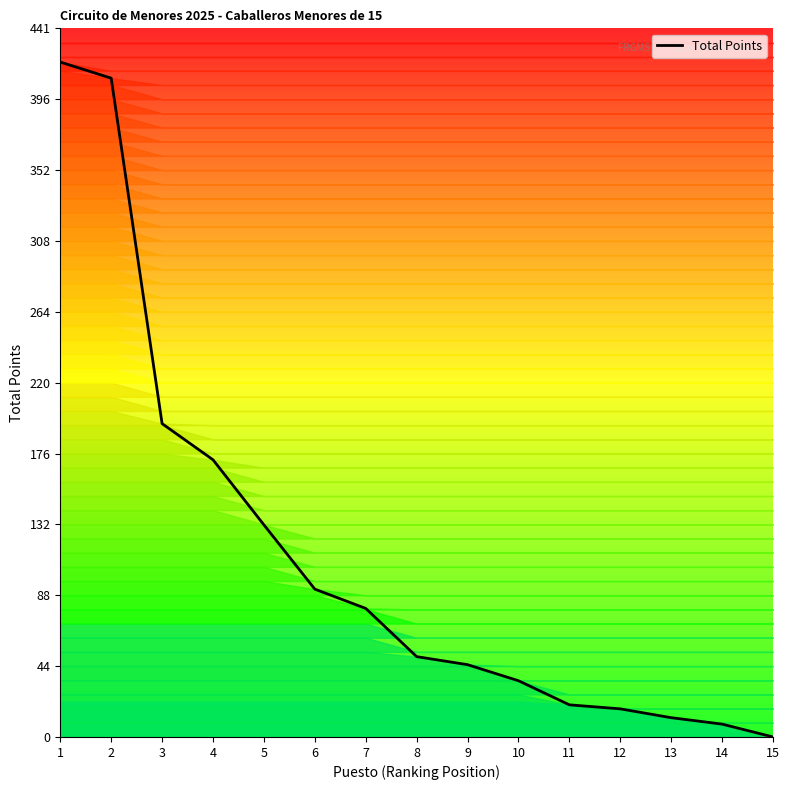

How many lines are shown in the chart?

1